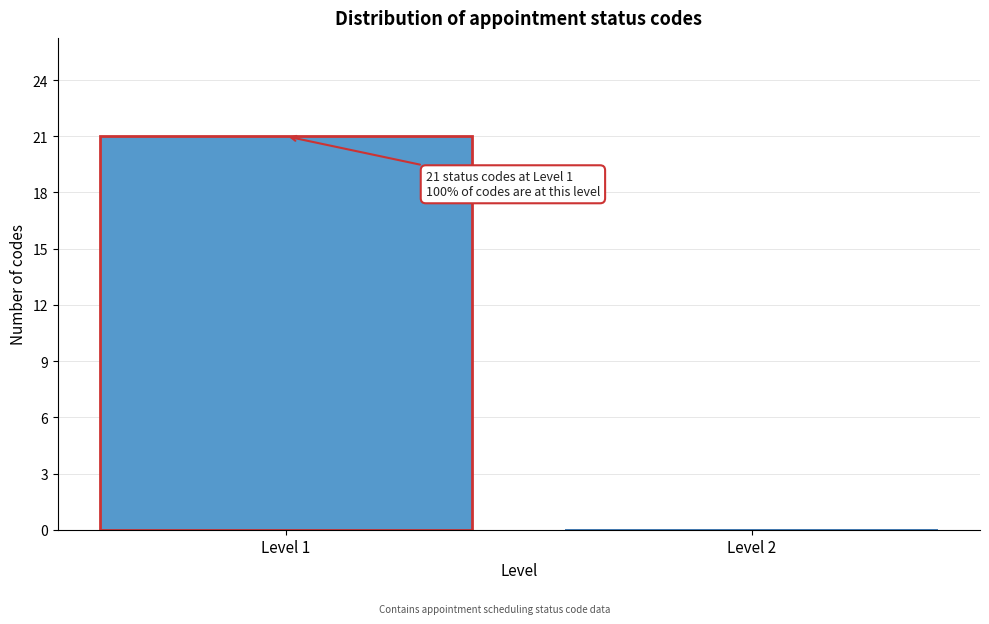

Reading left to right, extract all data points from this chart.

Level 1=21	Level 2=0